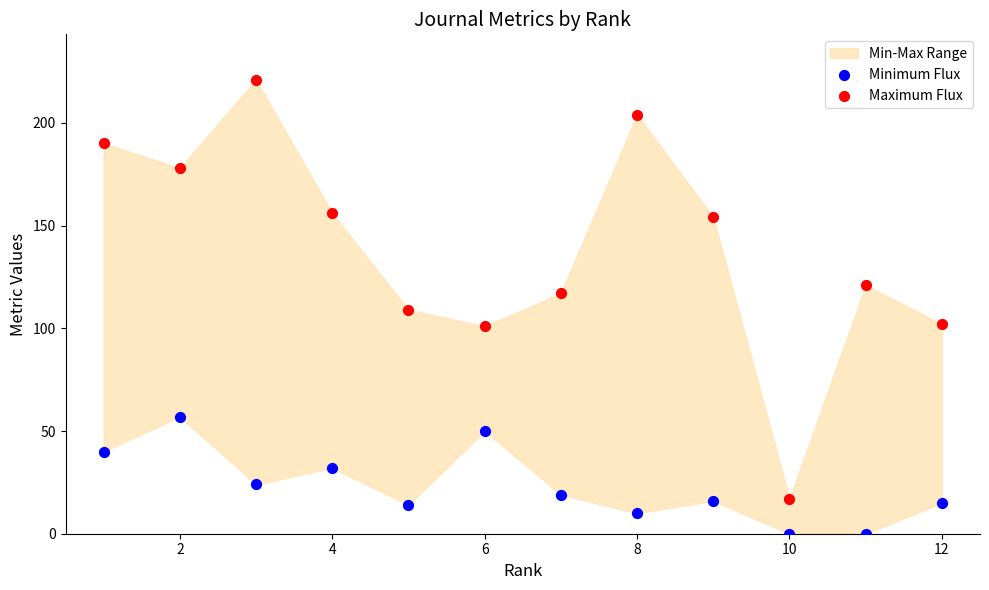

Across all data points, what is the range of X values (max minus min)?

11